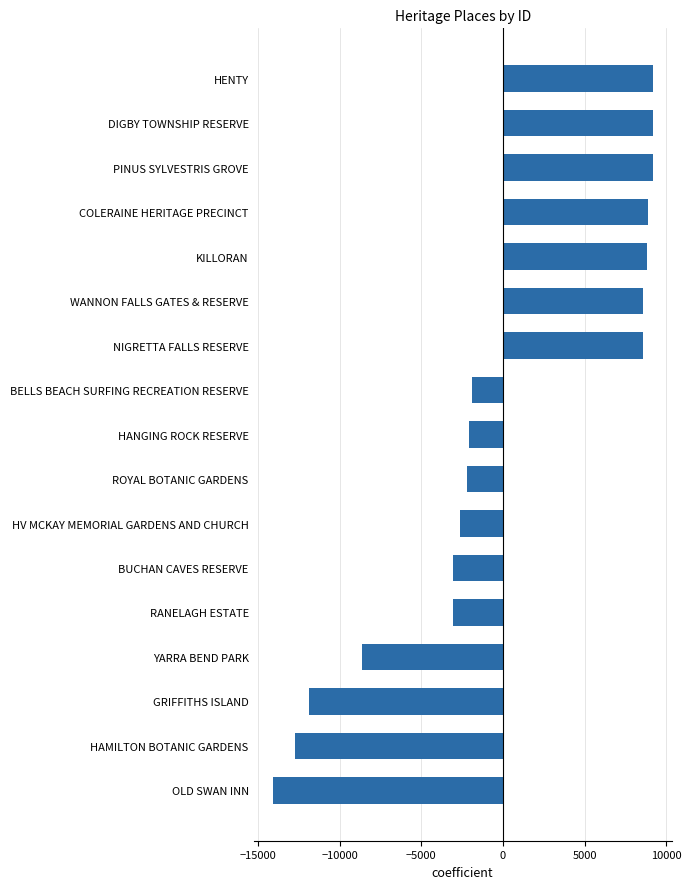

The chart shows a value of 13088.5 at NIGRETTA FALLS RESERVE. True or false?

False